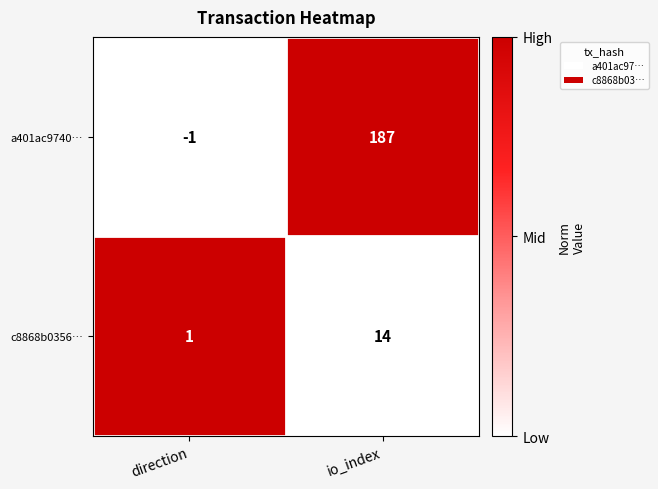

List the series in order of their peak value, lowest first.

c8868b0356…, a401ac9740…